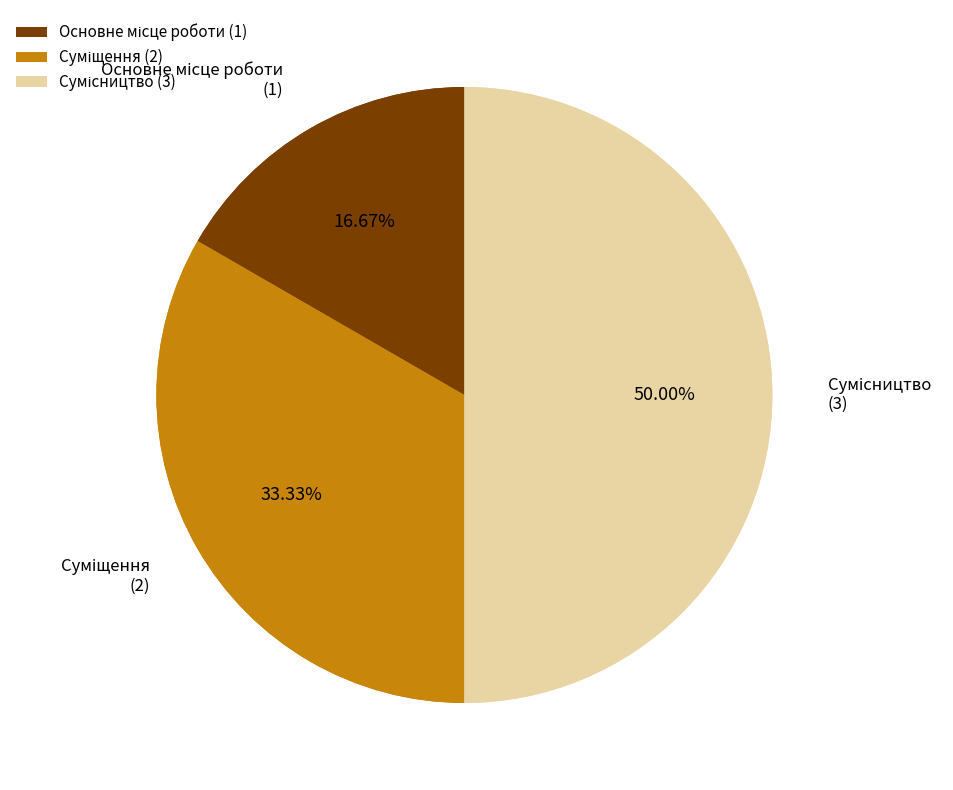

Is it true that Основне місце роботи is 26% of the pie?

False